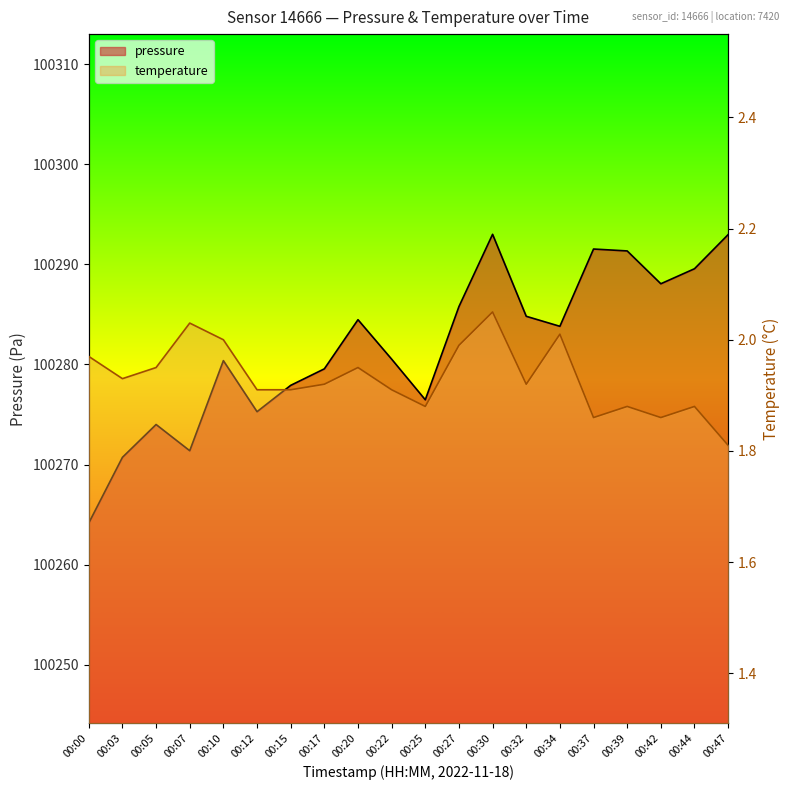

The temperature series shows 1.9 at 00:03. True or false?

True